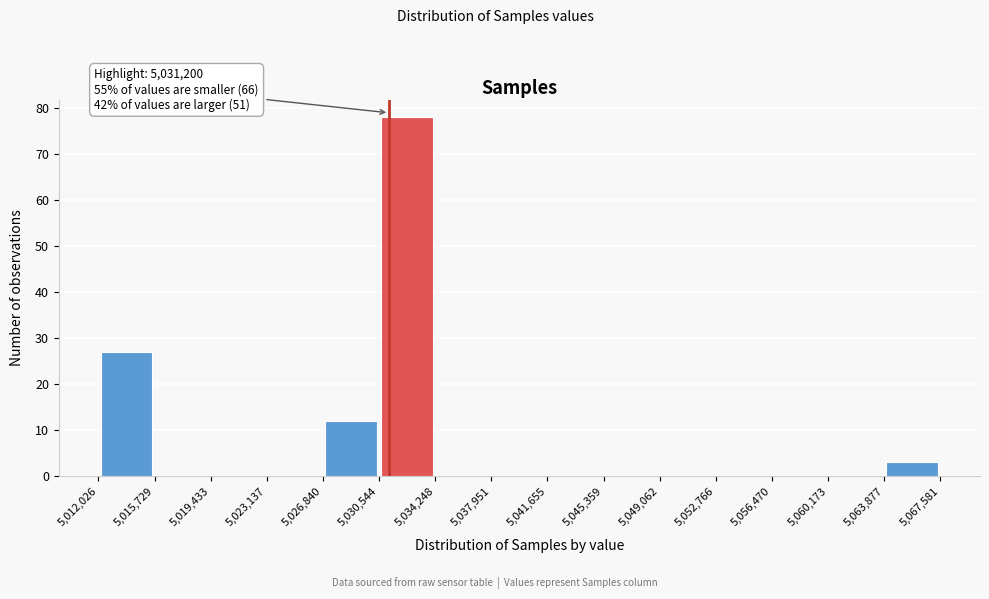

Over which range of the x-axis is the bar tallest?

5,030,544 to 5,034,248